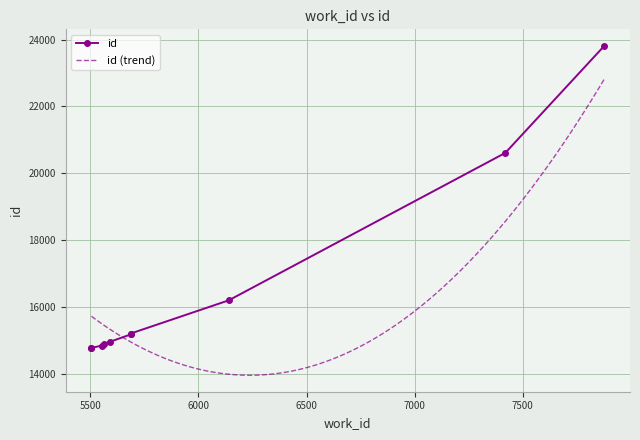

What is the minimum value for id (trend)?

13950.7